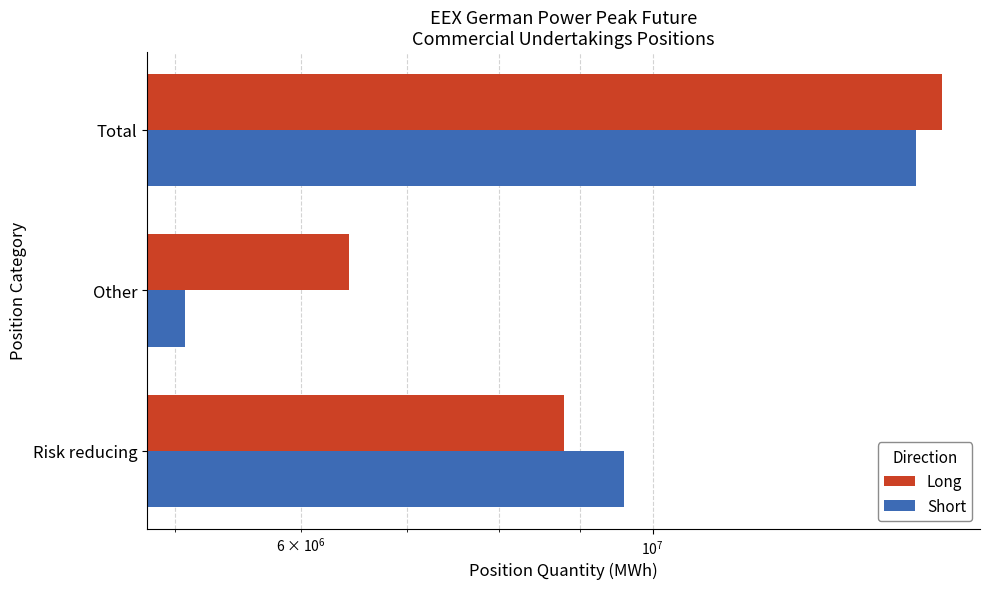

What are all the series names shown in the legend?

Long, Short